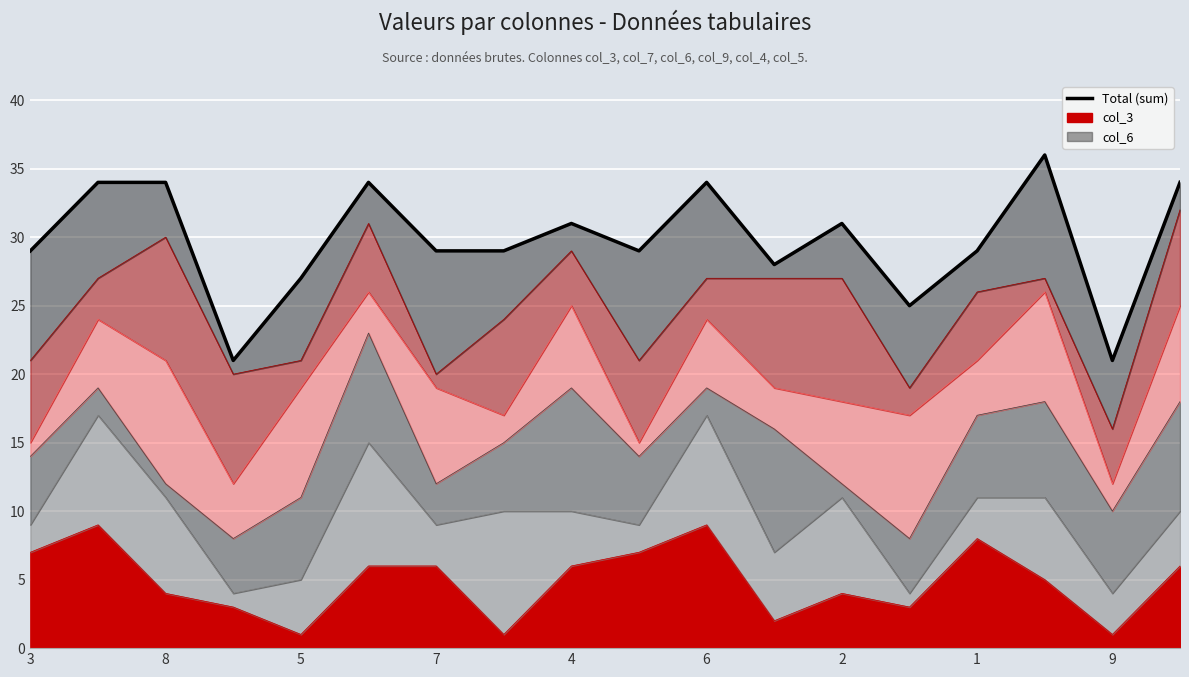

The col_3 series shows 9 at 6. True or false?

True